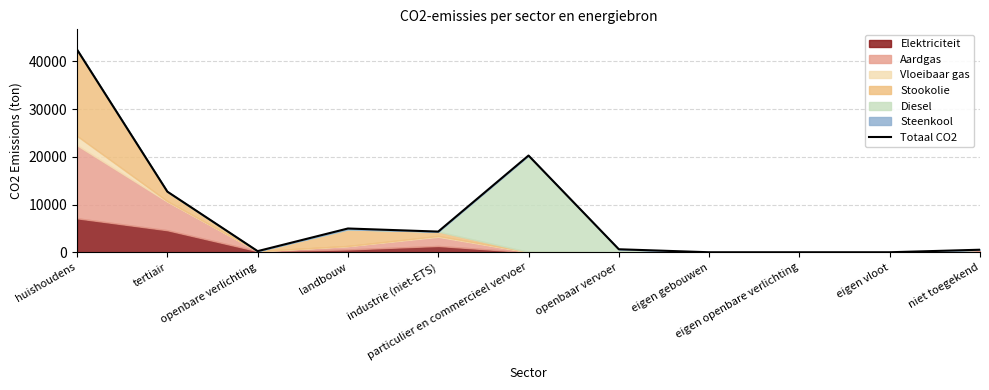

The value at landbouw is 4980.9. True or false?

True